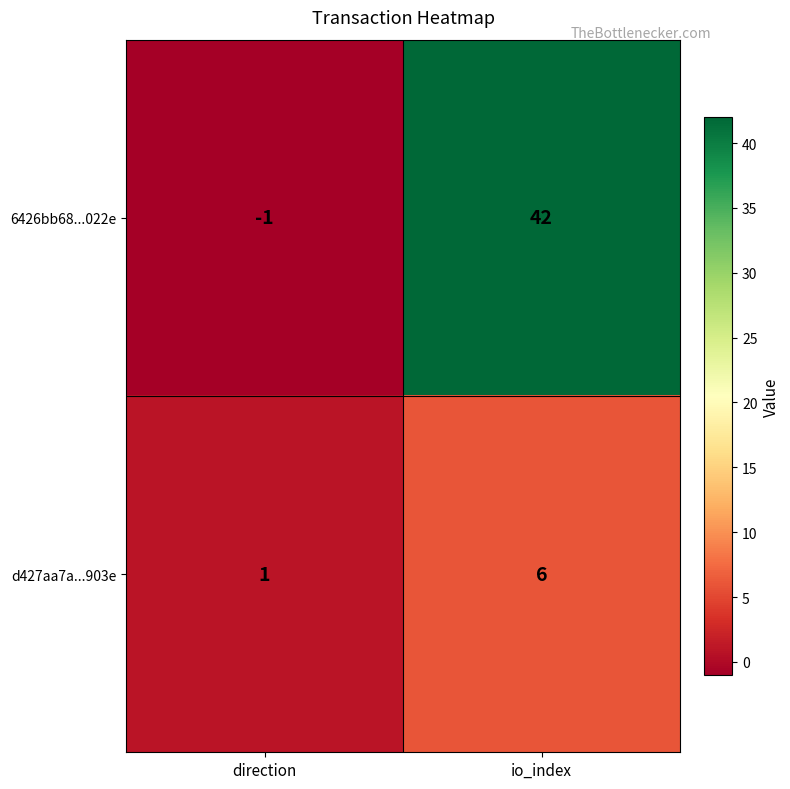

What is the sum of the d427aa7a...903e values at io_index and direction?

7